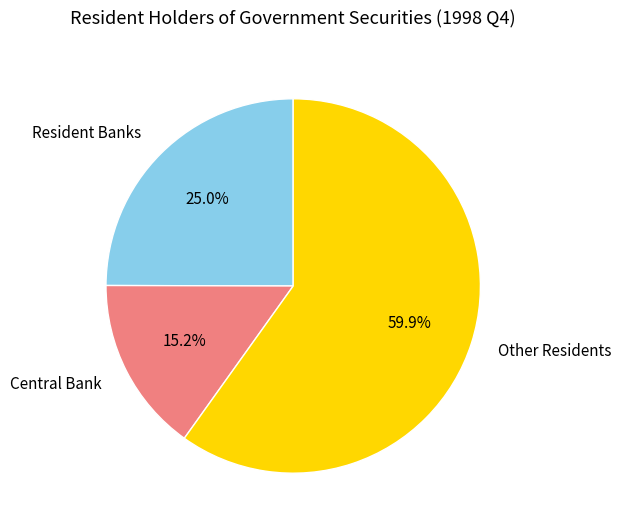

Between Other Residents and Resident Banks, which is larger?

Other Residents